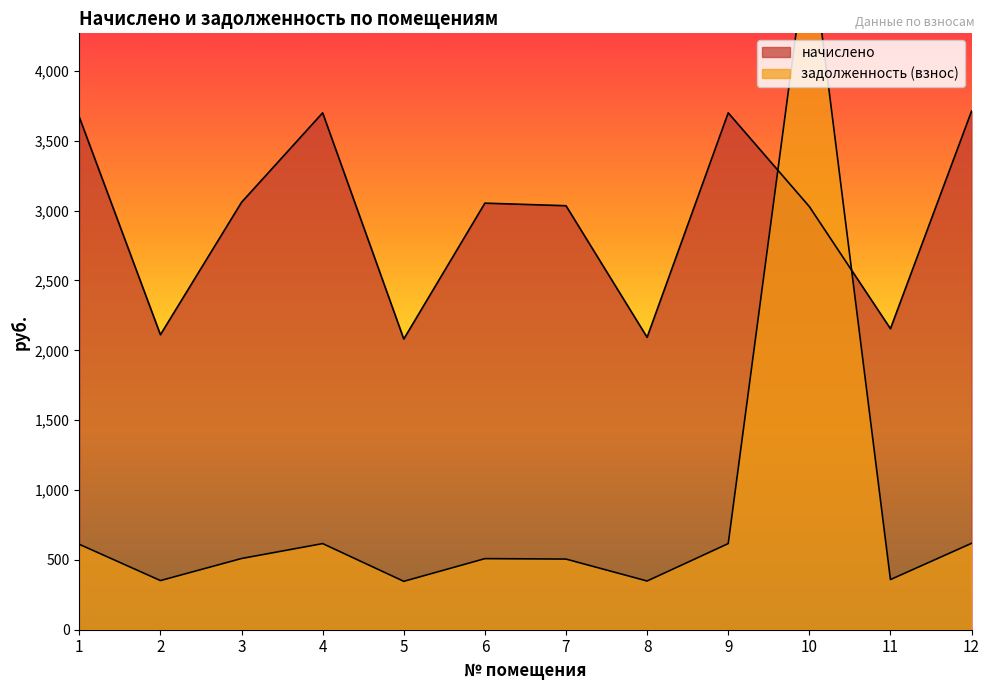

At which label is задолженность (взнос) closest to 2665?

12